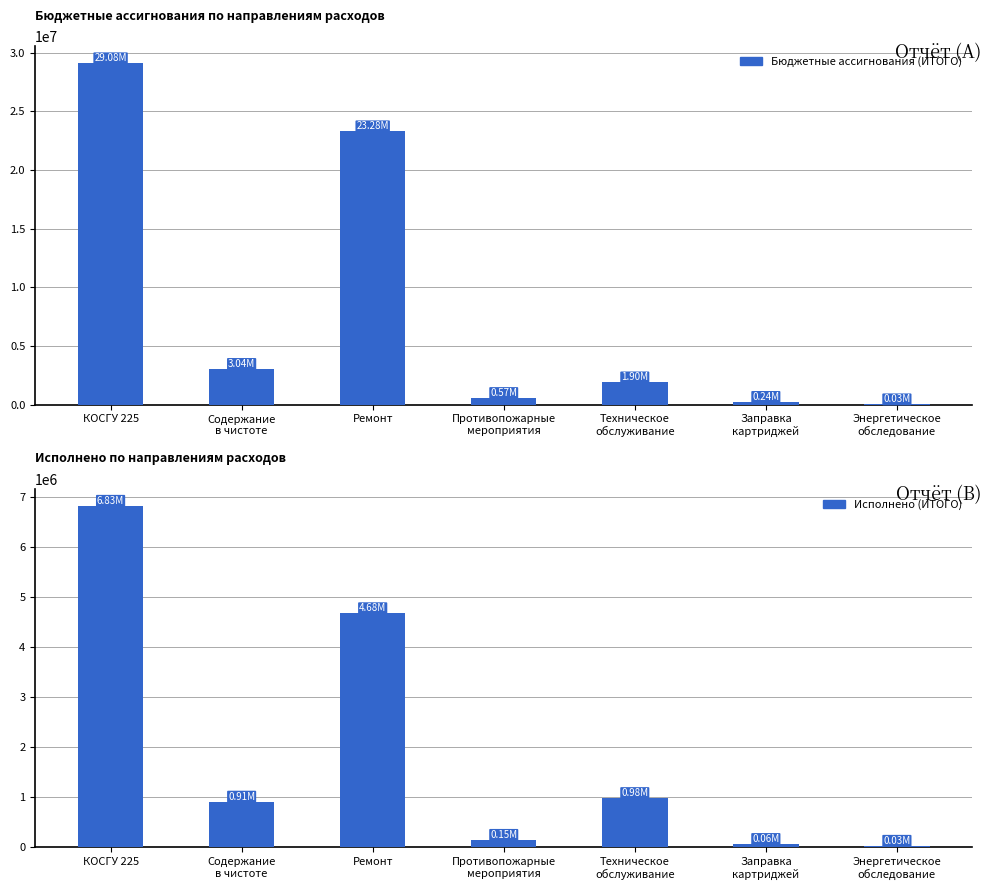

How many categories are shown in the chart?

7